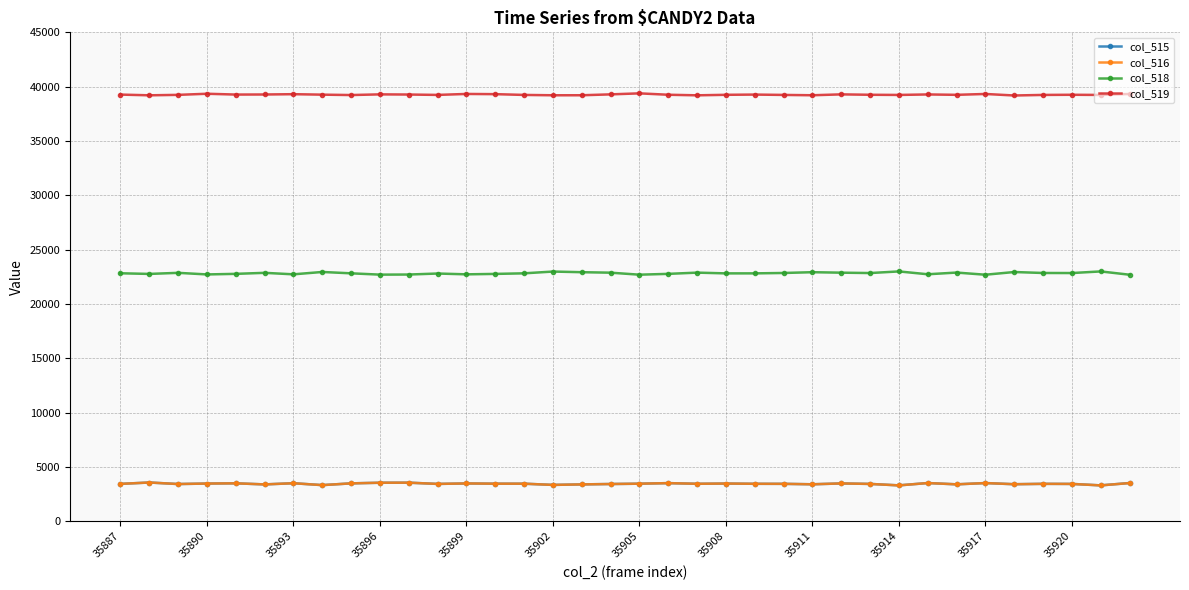

How many lines are shown in the chart?

4